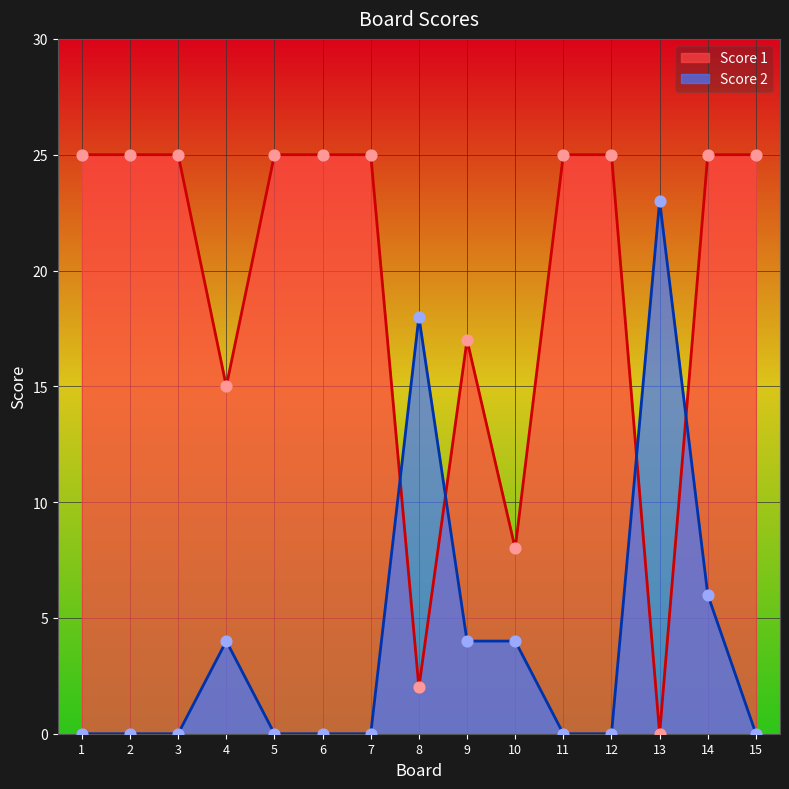

Which series reaches the maximum Y coordinate?

Score 1